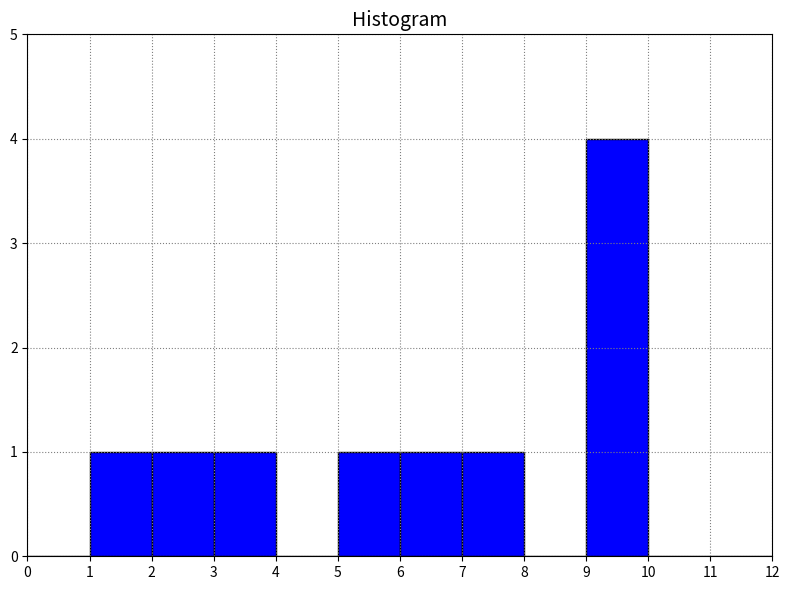

Reading left to right, list every bar in this chart as the range it spans on the x-axis followed by its height. The values are not printed on the chart, so give them approximately, as read against the axis.

0 to 1: 0
1 to 2: 1
2 to 3: 1
3 to 4: 1
4 to 5: 0
5 to 6: 1
6 to 7: 1
7 to 8: 1
8 to 9: 0
9 to 10: 4
10 to 11: 0
11 to 12: 0